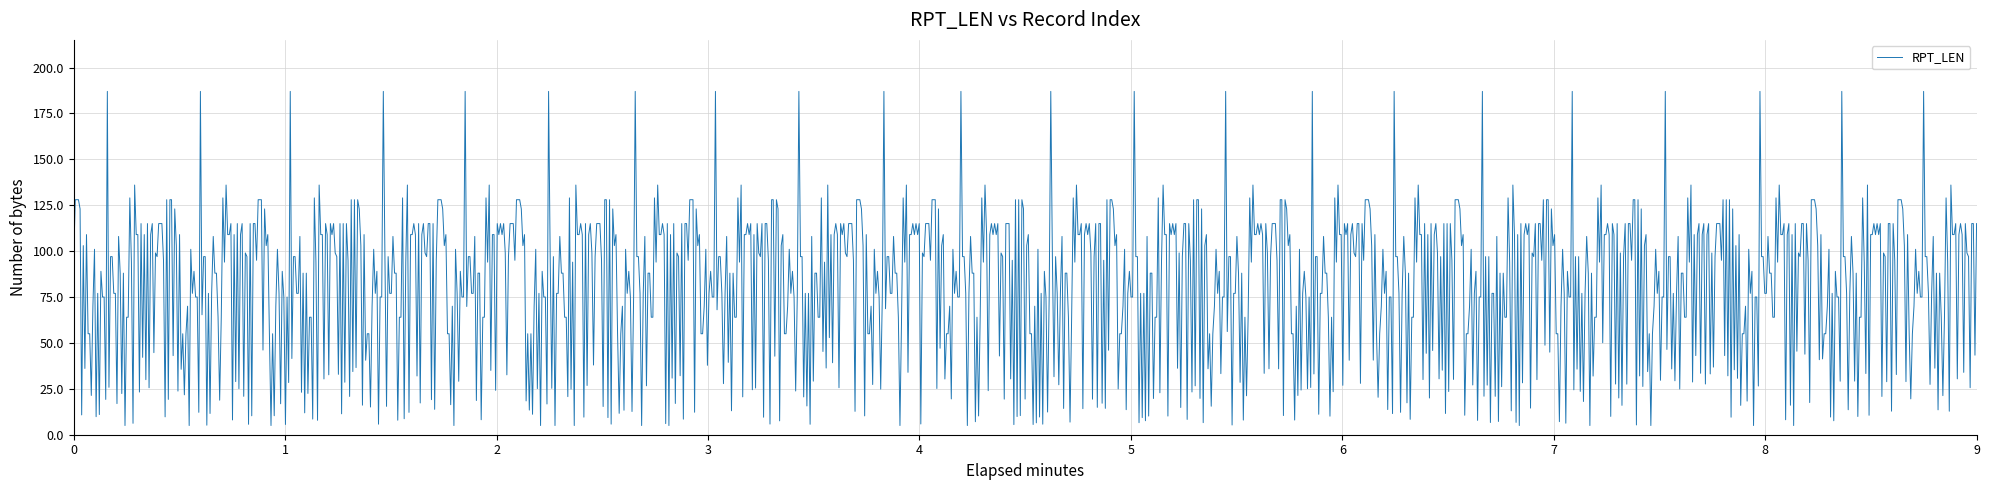

What is the difference between the maximum and minimum values?

182.0